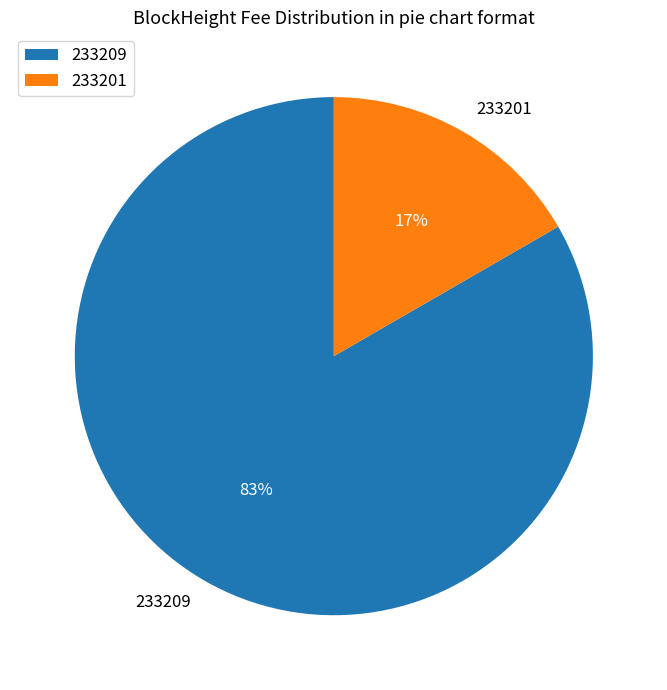

Which has a higher value, 233209 or 233201?

233209